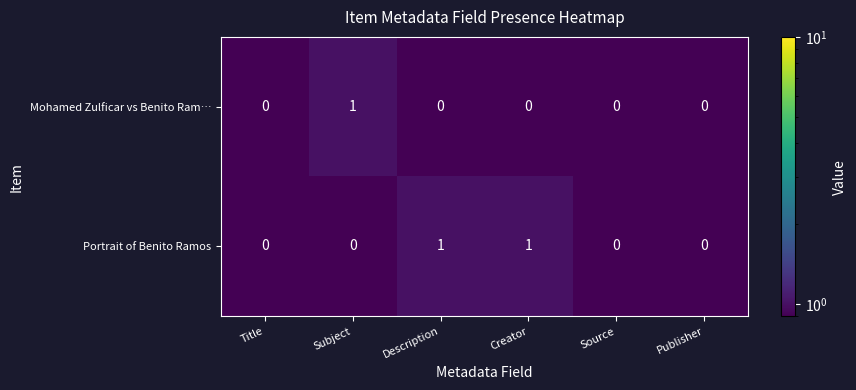

Which series has the largest total across all categories?

Portrait of Benito Ramos